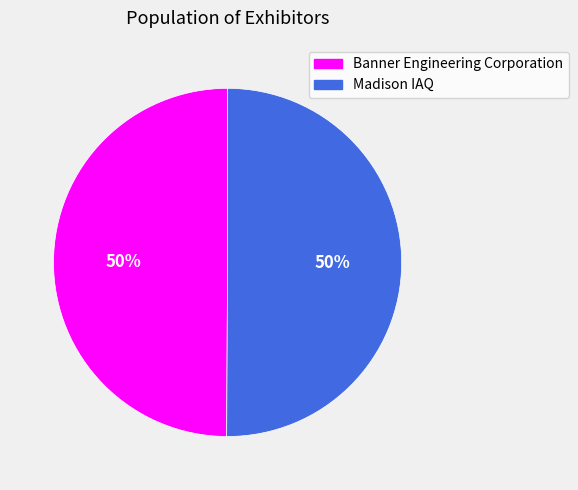

To the nearest percent, what is the average slice percentage?

50%